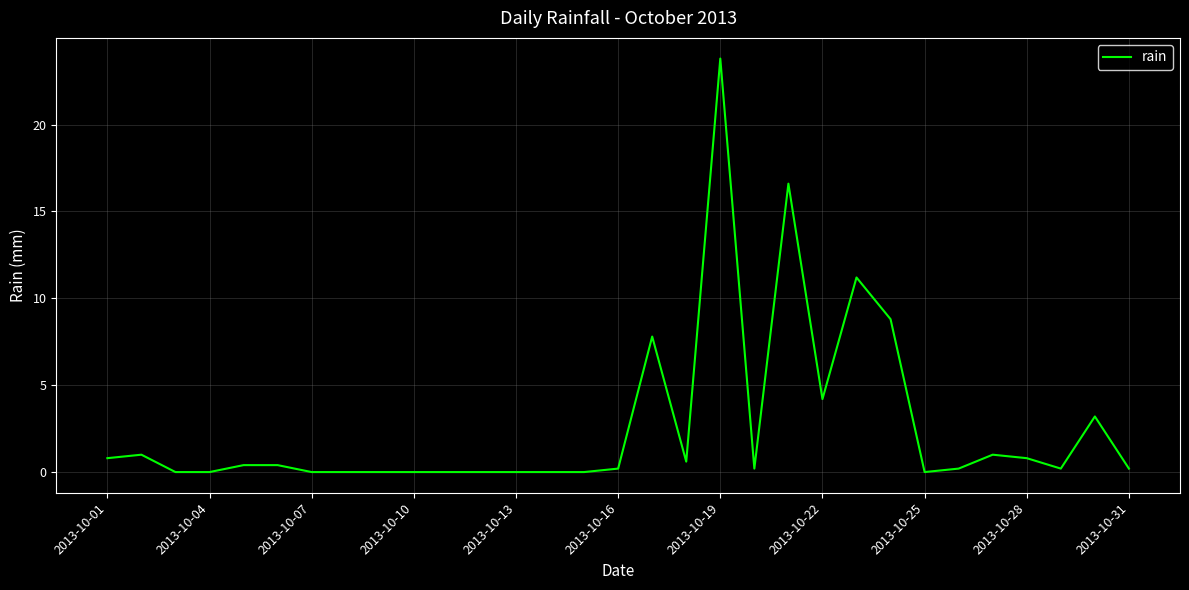

What is the maximum value shown in the chart?

23.8